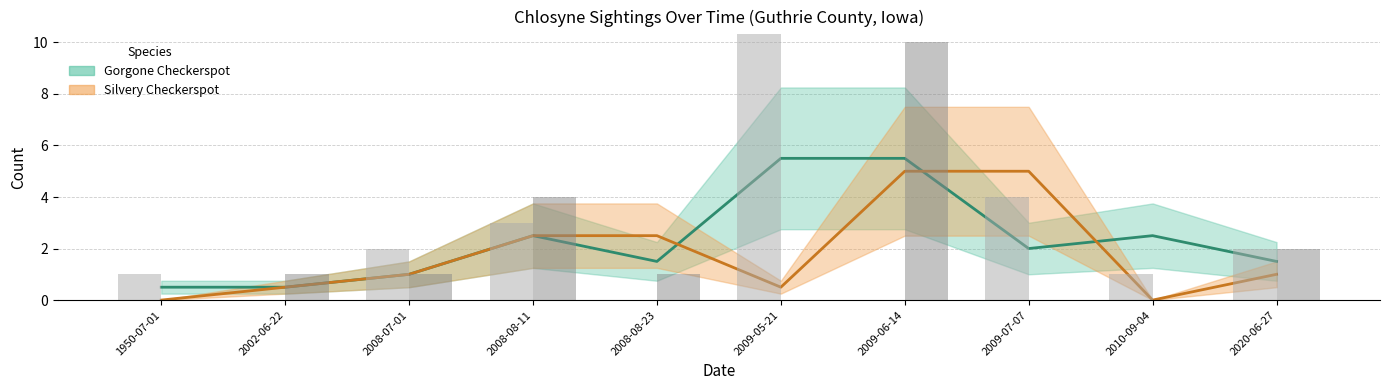

Which series has the largest total across all categories?

Gorgone Checkerspot